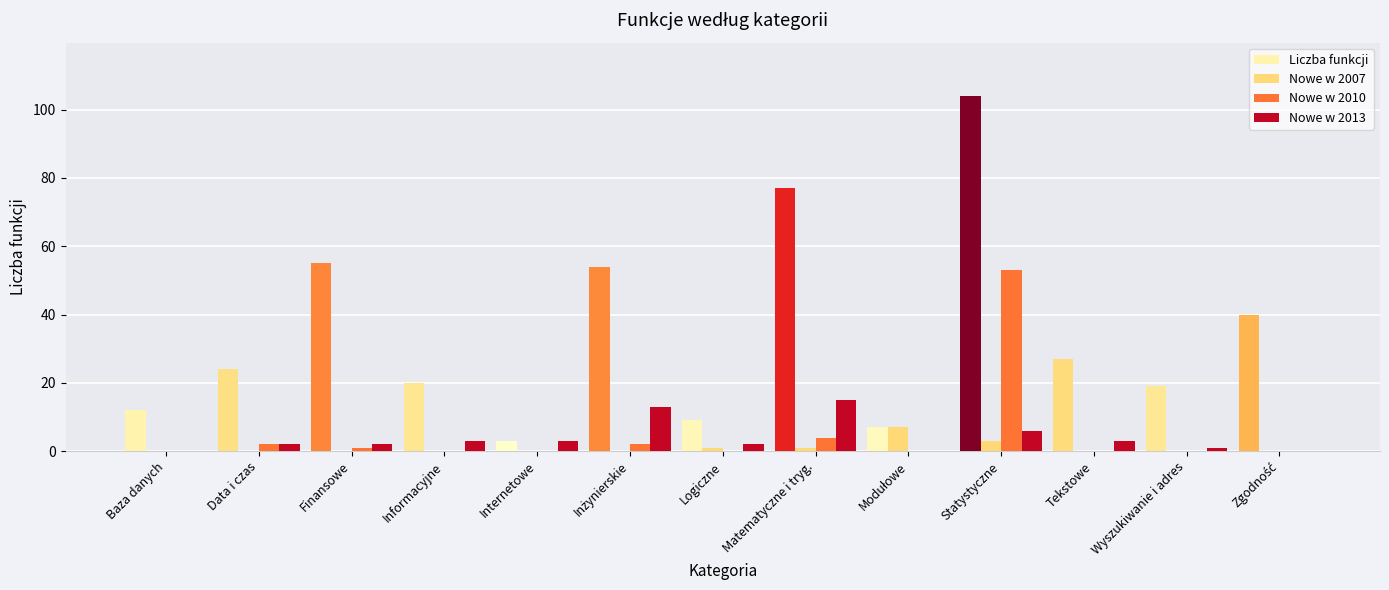

How many groups of bars are there?

13